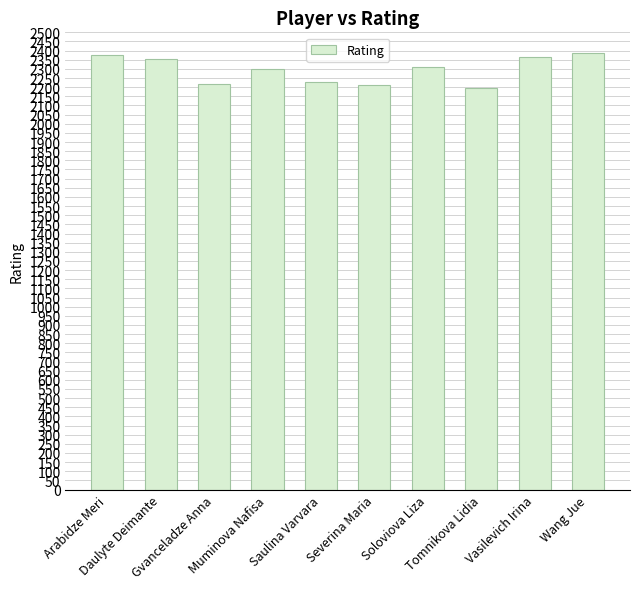

What is the smallest value displayed?

2195